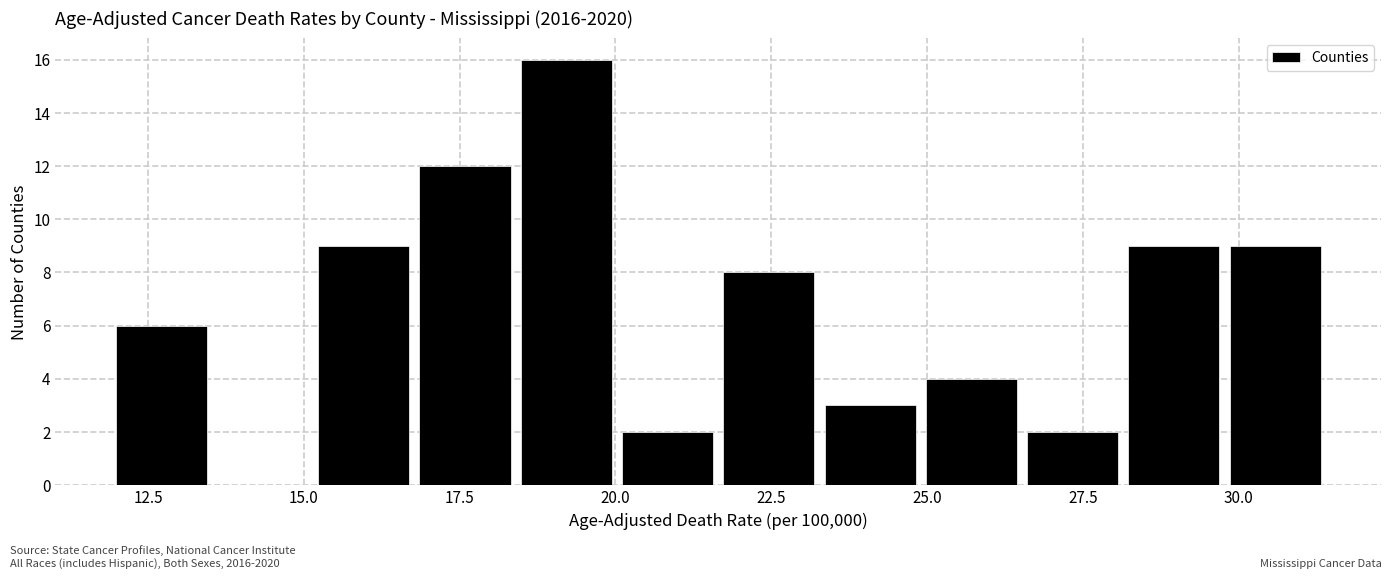

Read against the x-axis, roughly where is the centre of the tallest bar?

19.0